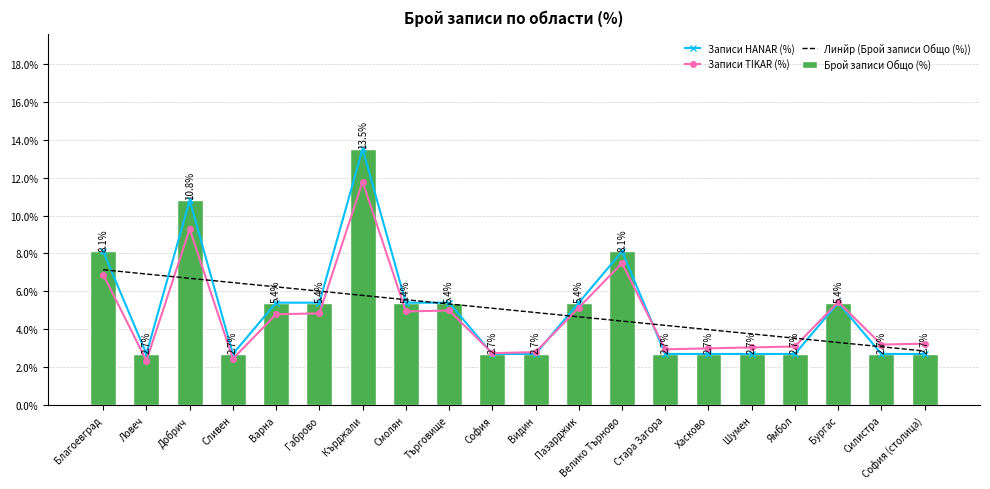

The value of Линйр (Брой записи Общо (%)) at Варна is 3.2. True or false?

False